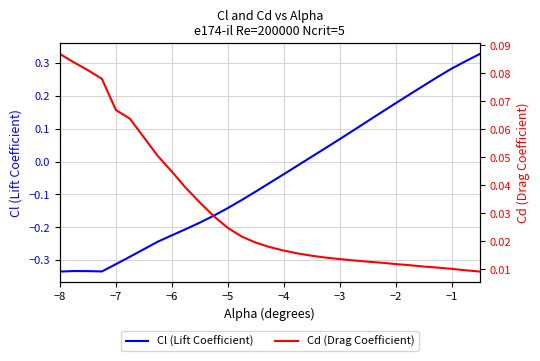

True or false: Cl (Lift Coefficient) has a value of -0.5 at −8.

False